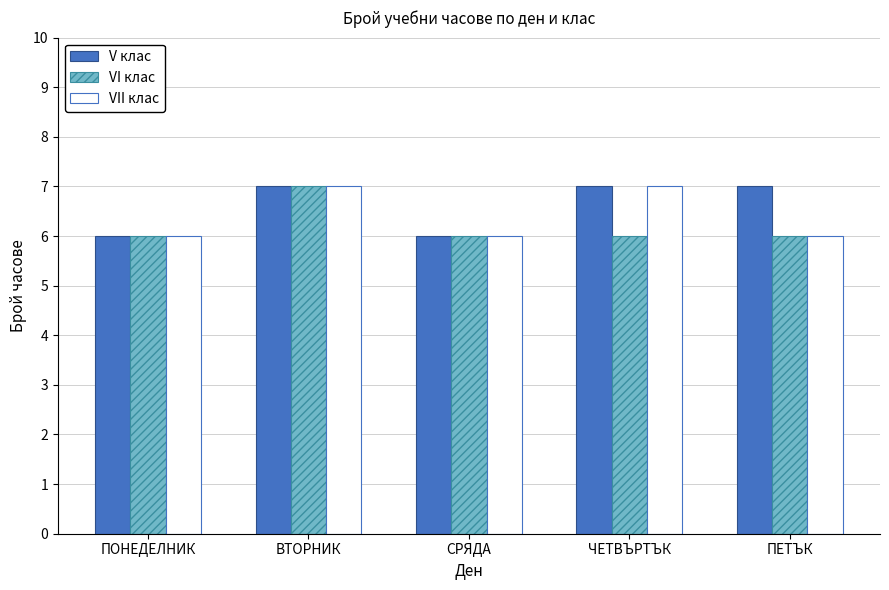

What is the difference between the VI клас values at ВТОРНИК and ПОНЕДЕЛНИК?

1